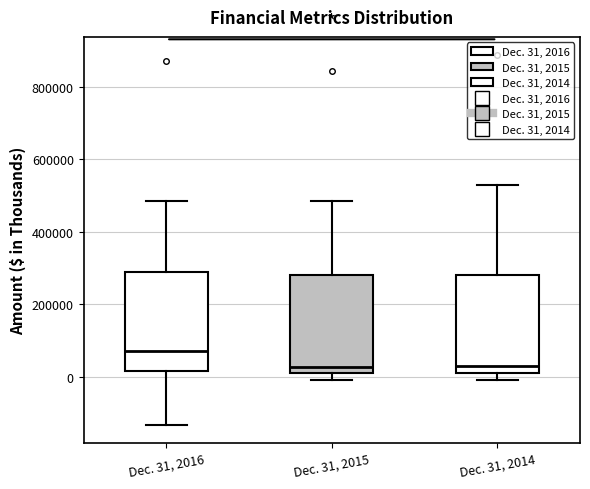

Reading left to right, transcribe this box plot: for each box, give where its median line is, the range the box spans, and where its two whiskers end, as read against the y-axis. The values are not printed on the chart, so give them approximately, as read against the axis.

Dec. 31, 2016: median 80000, box 20000 to 280000, whiskers -140000 to 480000
Dec. 31, 2015: median 20000 (just above the box's lower edge), box 20000 to 280000, whiskers 0 to 480000
Dec. 31, 2014: median 40000, box 20000 to 280000, whiskers 0 to 520000